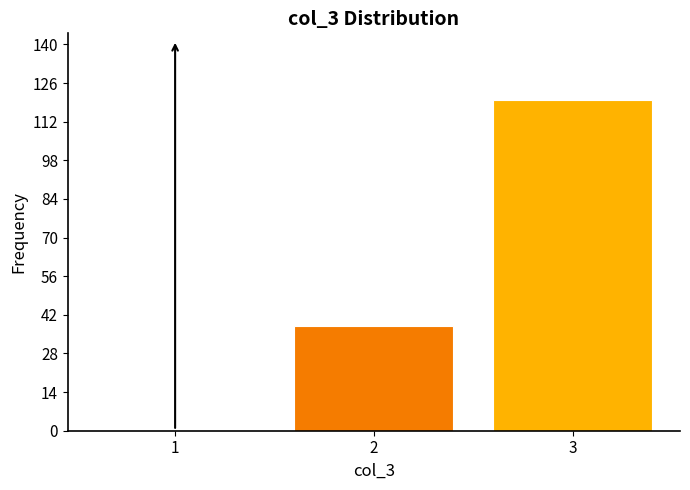

Reading left to right, what are all the values shown in this chart?

1=0	2=38	3=120